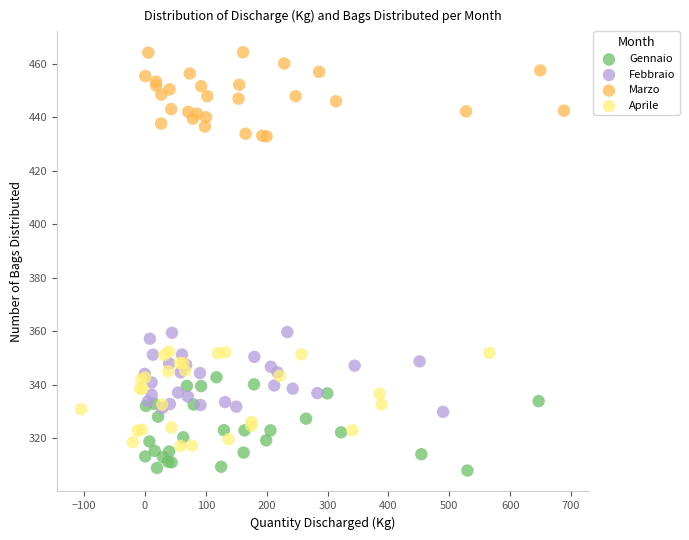

Which series reaches the minimum Y coordinate?

Gennaio